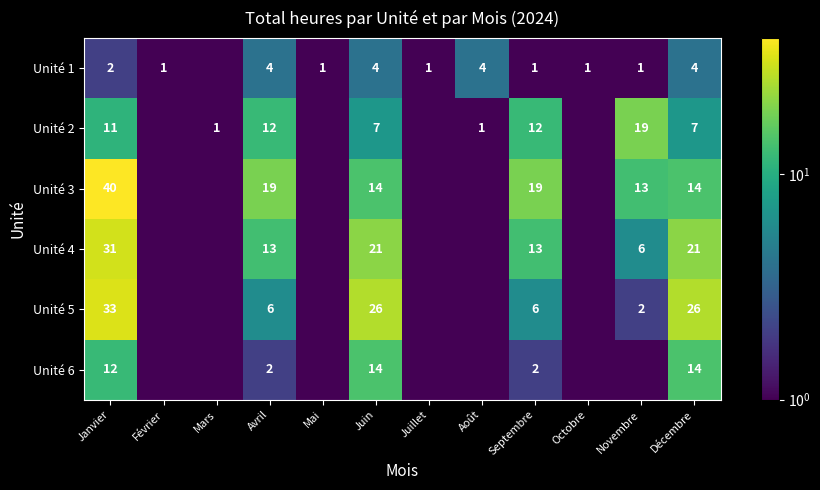

Is the value of Unité 5 at Novembre greater than the value of Unité 2 at Janvier?

No